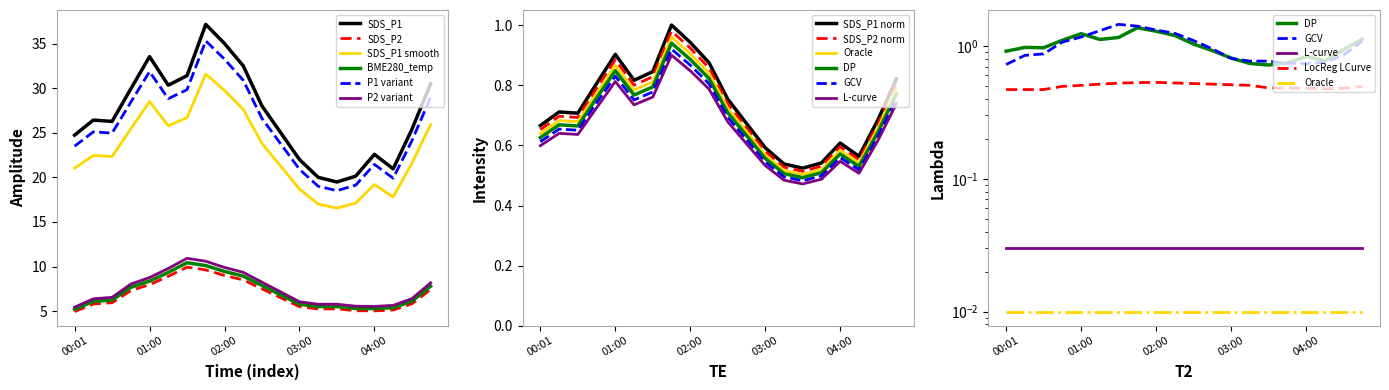

Read the SDS_P1 value at 00:31.

26.3